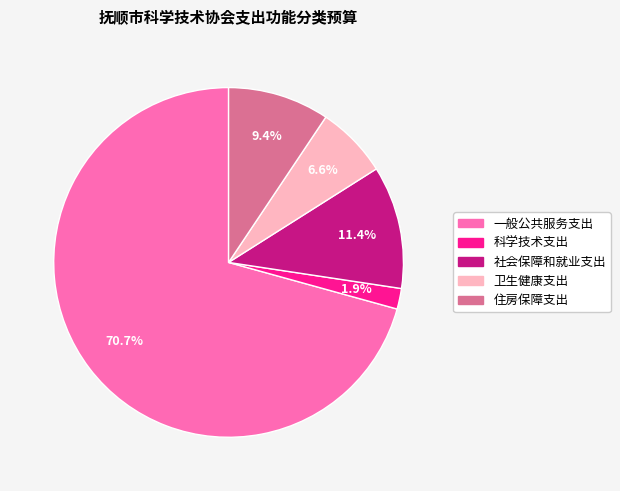

Is it true that 一般公共服务支出 is 71% of the pie?

True